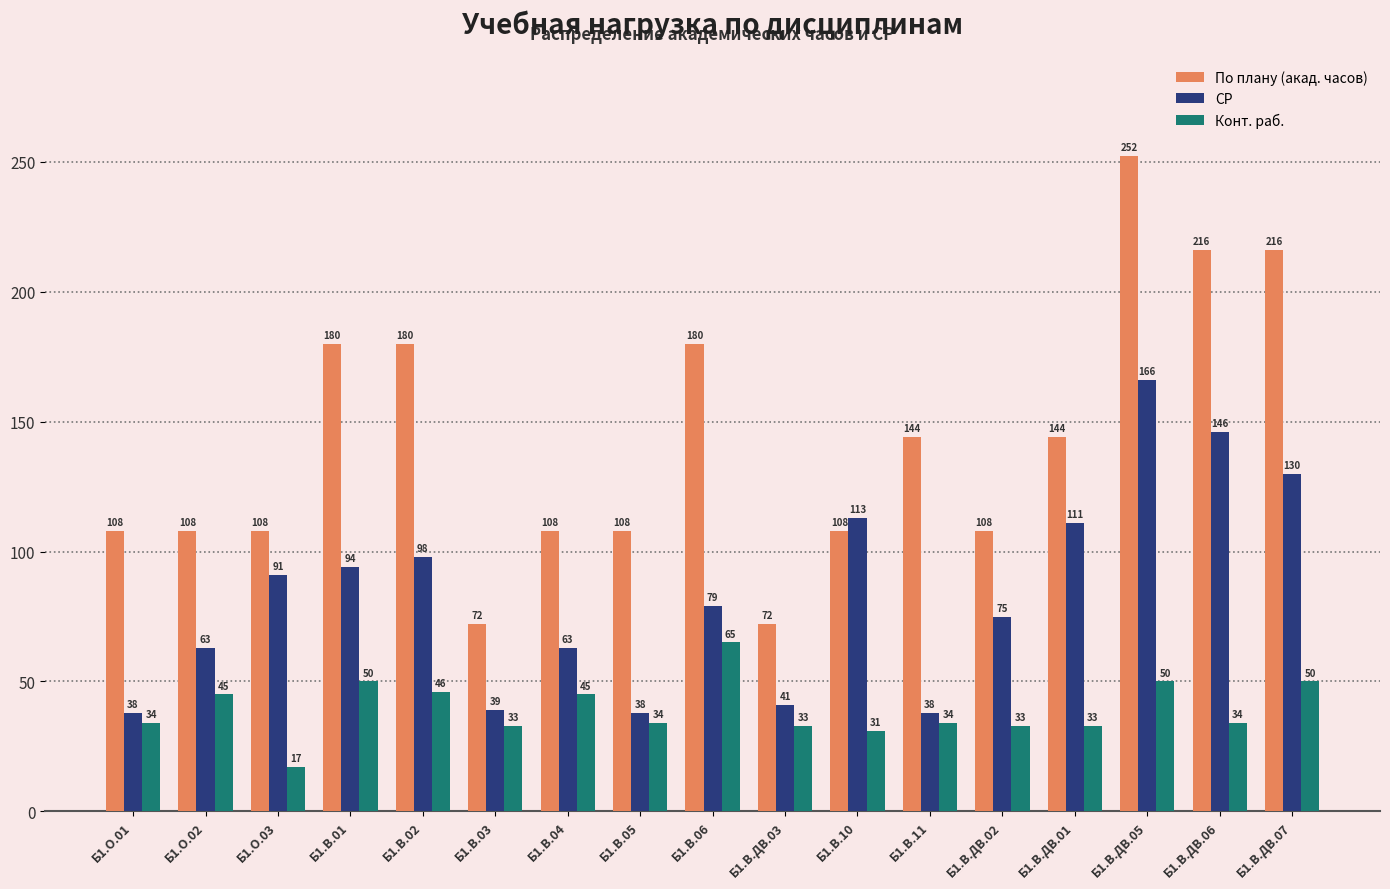

What is the label of the 7th bar from the left?

Б1.В.04